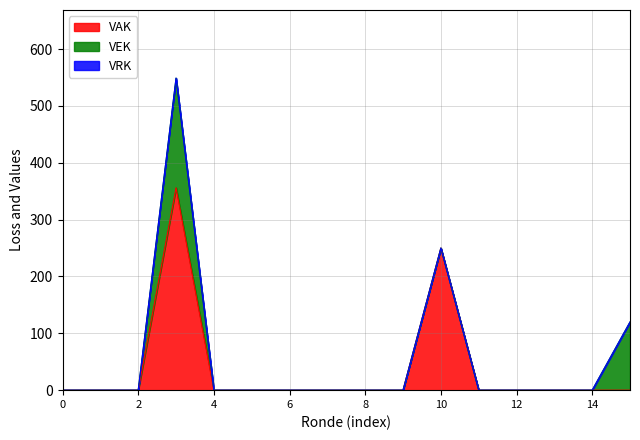

The VAK series shows -209 at 2022 Opmaak - ontwerp. True or false?

False